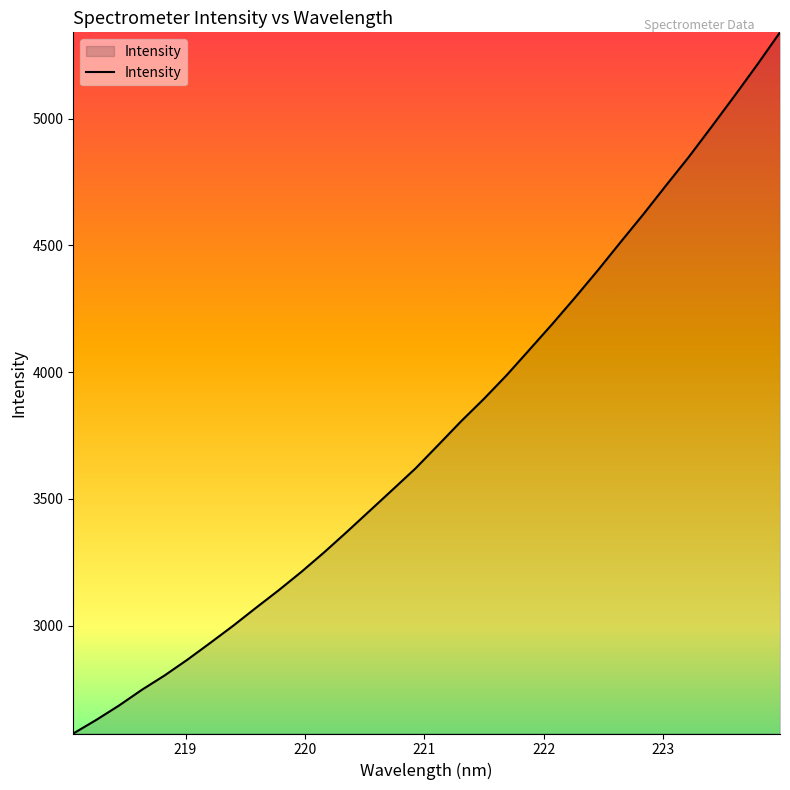

What is the minimum value shown in the chart?

2574.1